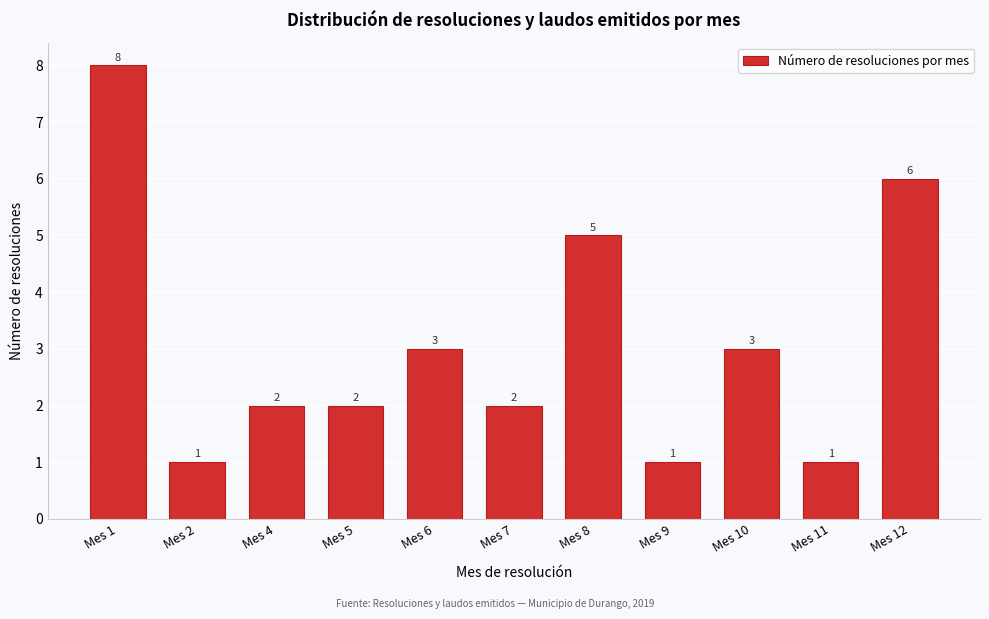

Reading left to right, list all the values displayed in this chart.

8	1	2	2	3	2	5	1	3	1	6